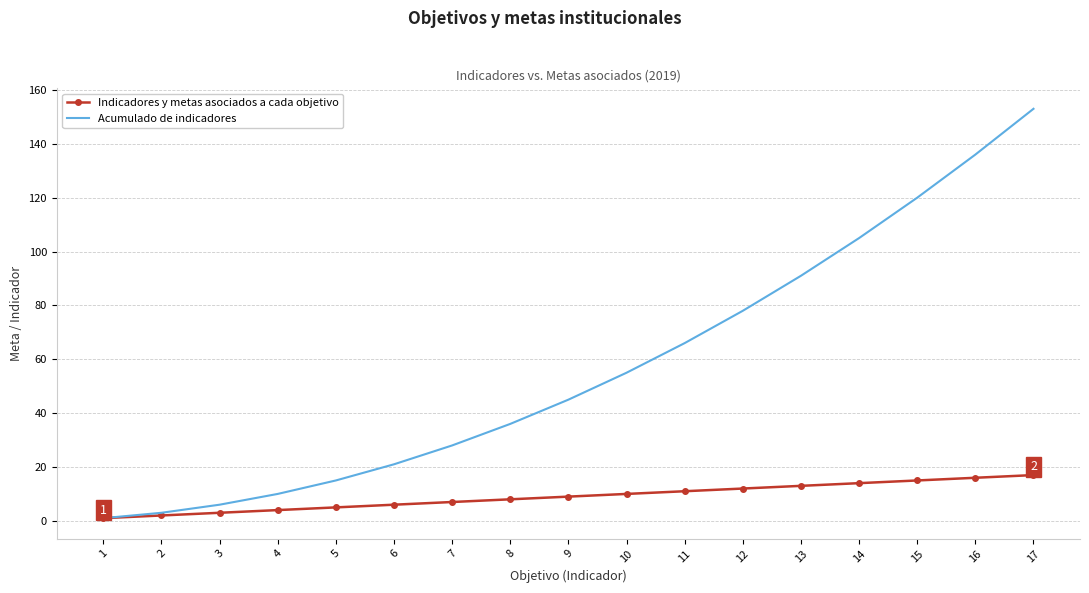

What is the greatest value displayed?

153